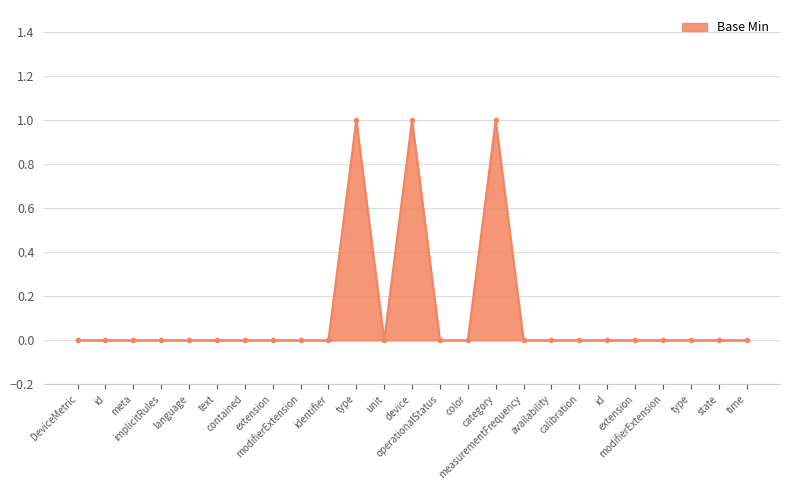

What is the sum of all values?

3